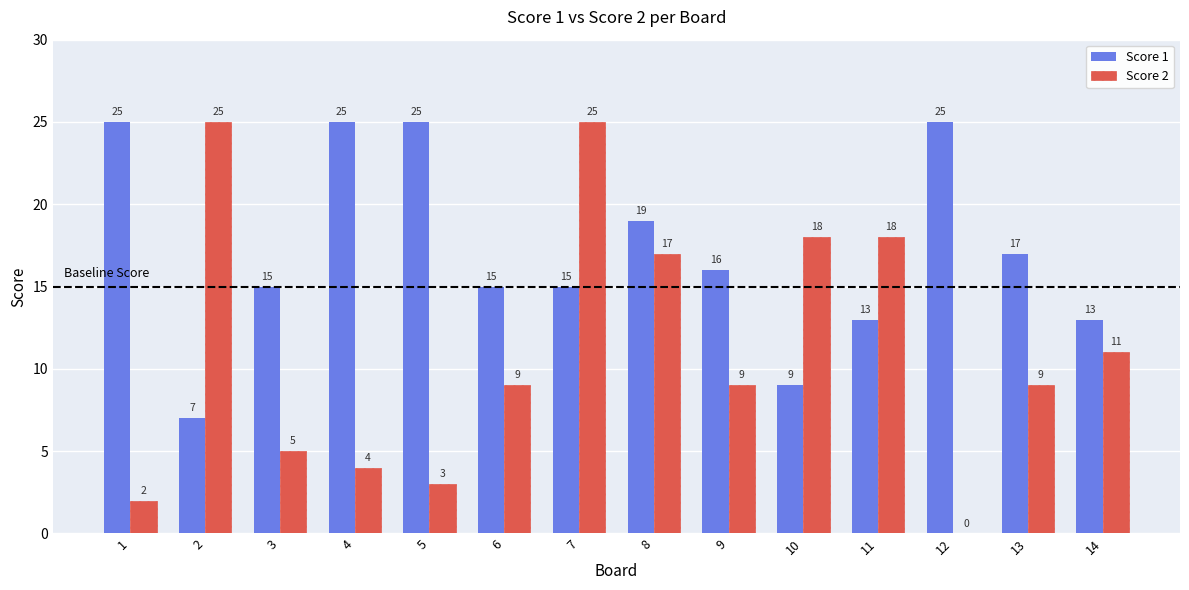

Is it true that Score 1 equals 25 at 1?

True